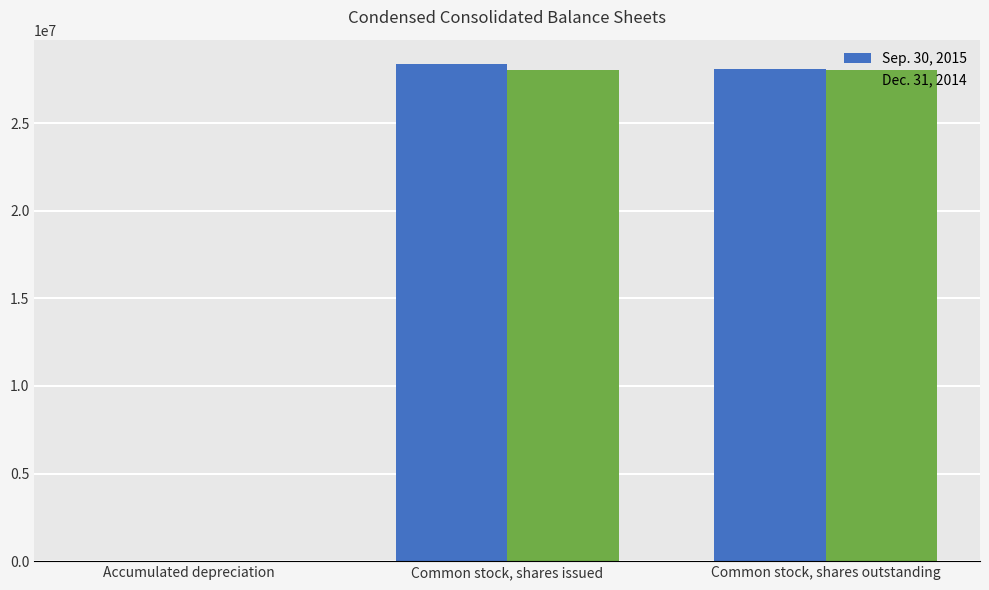

How many groups of bars are there?

3